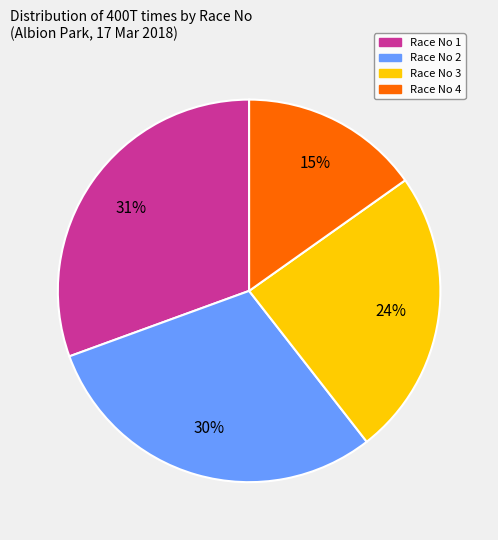

Which category has the biggest portion of the pie?

Race No 1